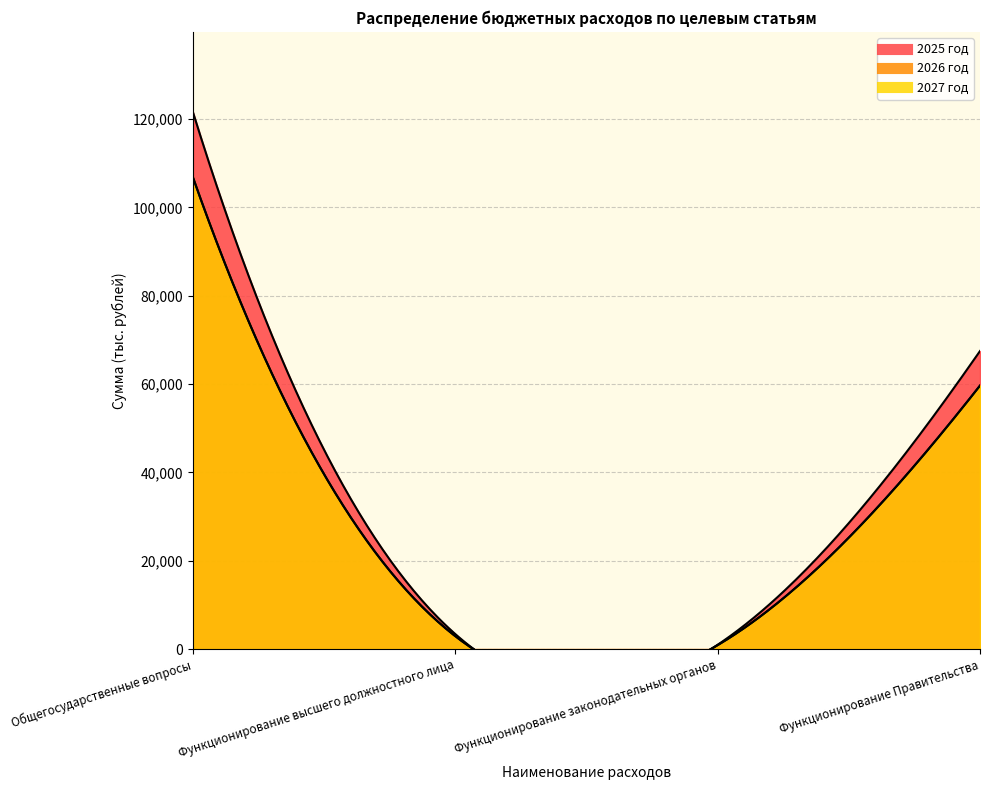

What is the sum of the 2027 год values at Общегосударственные вопросы and Функционирование законодательных органов?

107642.6